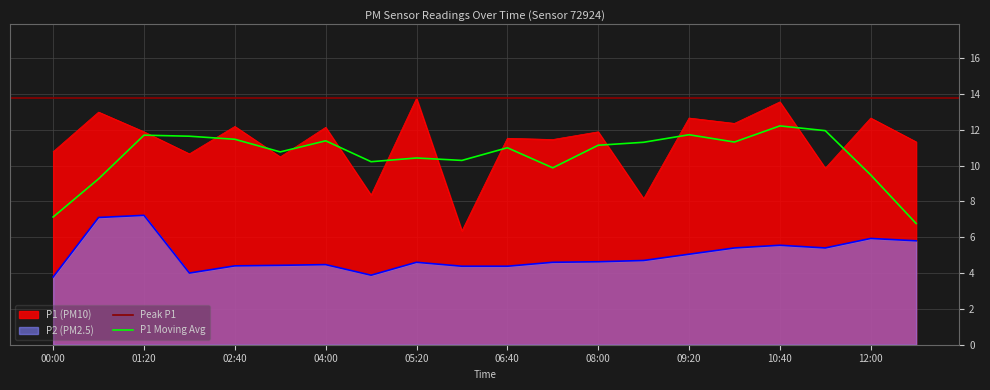

True or false: P1 has a value of 10.5 at 03:20.

True